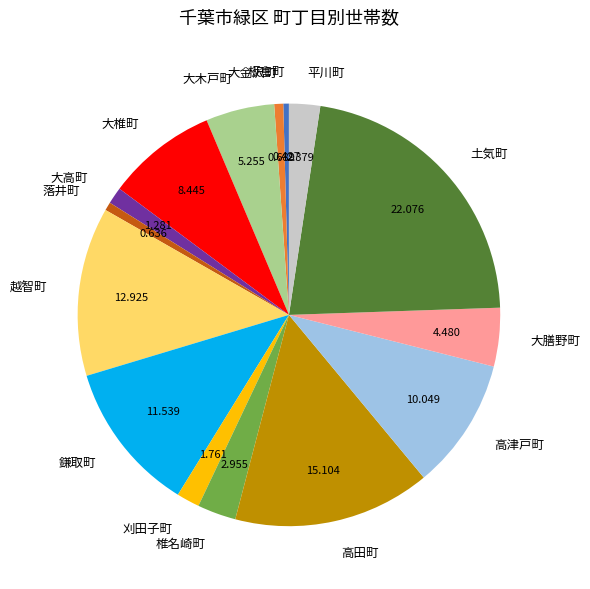

Is there a majority slice in this chart?

No